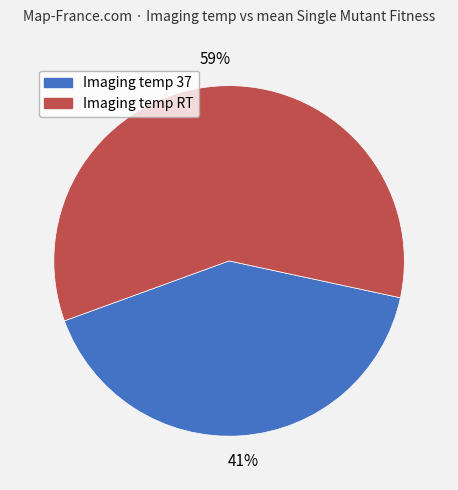

To the nearest percent, what is the average slice percentage?

50%